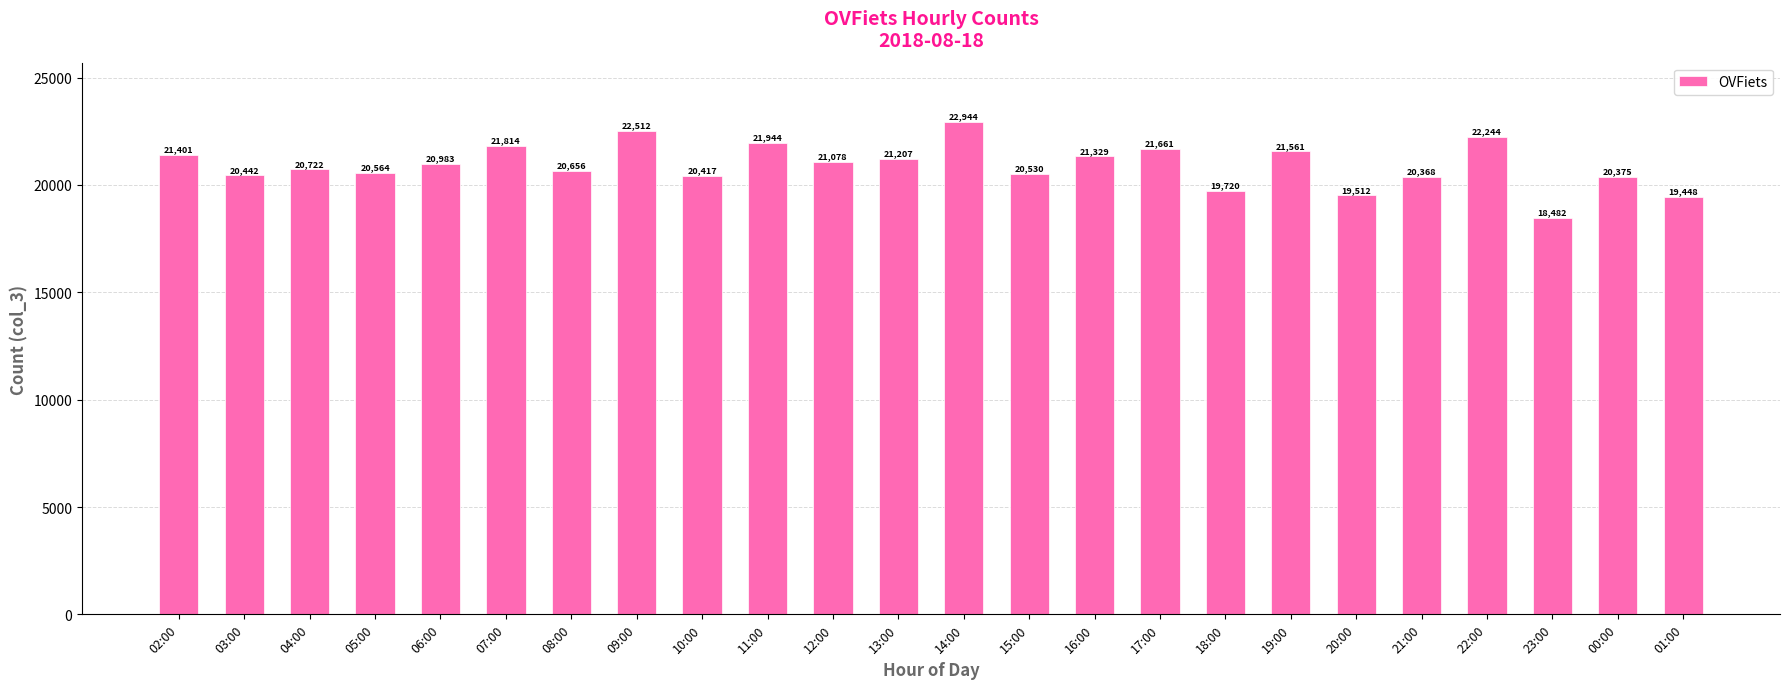

Approximately how many times larger is the value at 20:00 compared to 00:00?

1.0